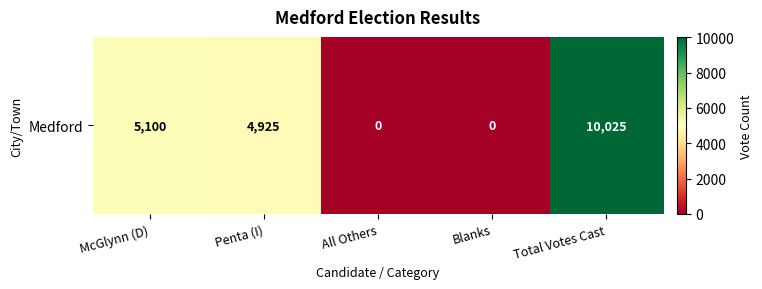

Rank the categories by value from lowest to highest.

All Others, Blanks, Penta (I), McGlynn (D), Total Votes Cast